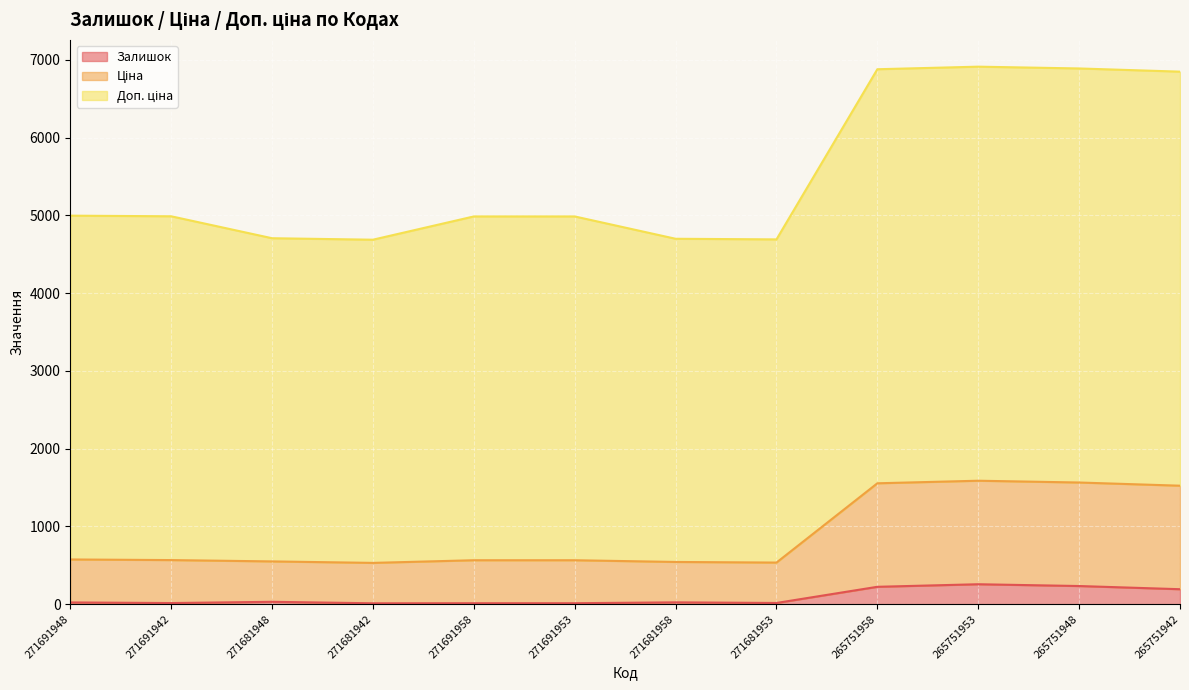

What is the highest value of the Залишок series?

256.0